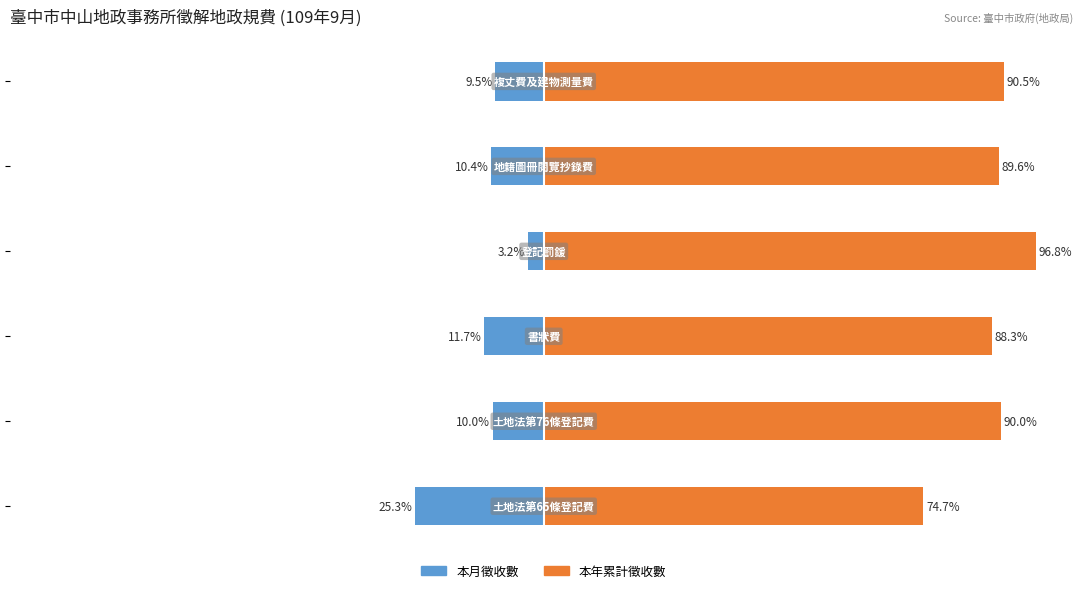

What value does the 本年累計徵收數 series have at 0?

74.7